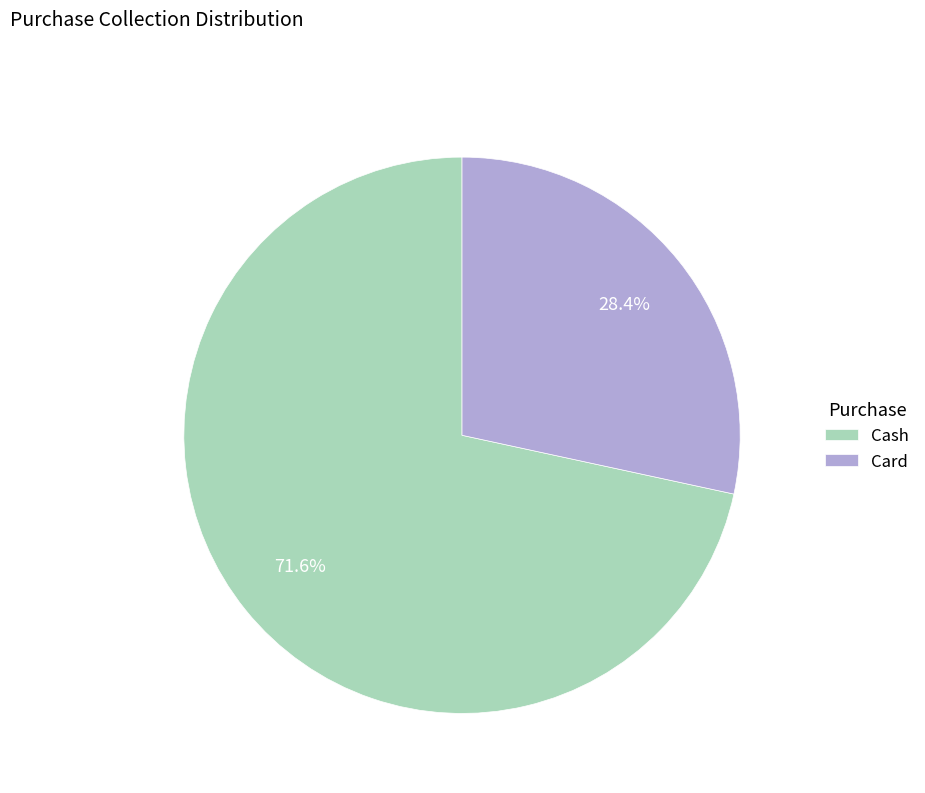

Does any single category account for the majority?

Yes